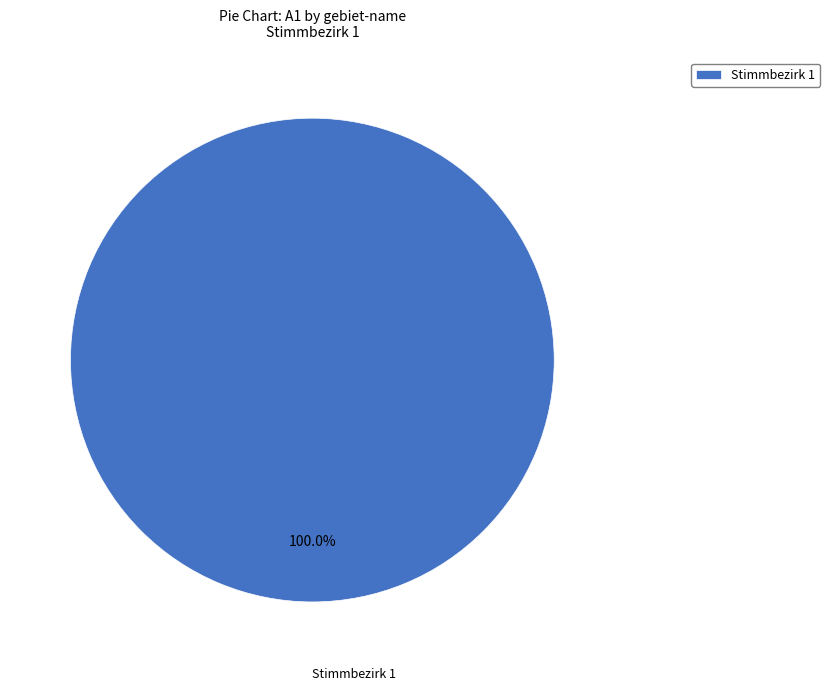

Rank the categories by value from lowest to highest.

Stimmbezirk 1